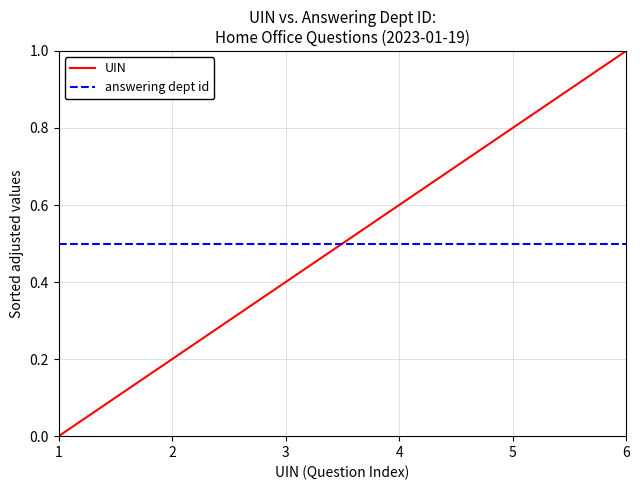

Which category has the highest value across all series?

6